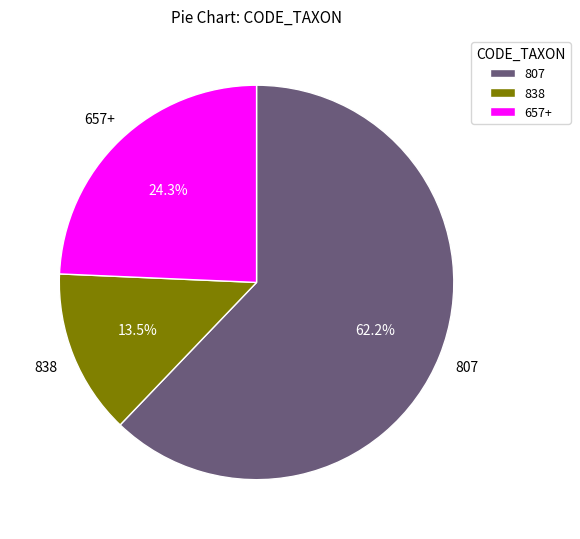

Between 657+ and 838, which is larger?

657+